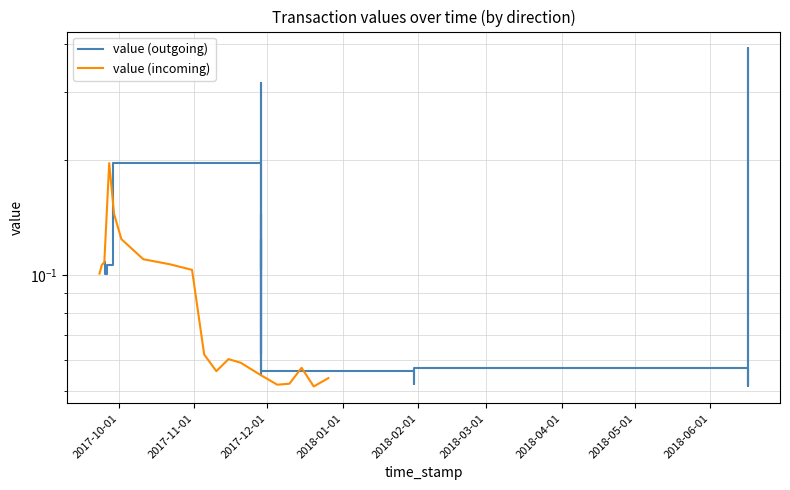

True or false: value (incoming) has a value of 0.2 at 2017-11-01.

False